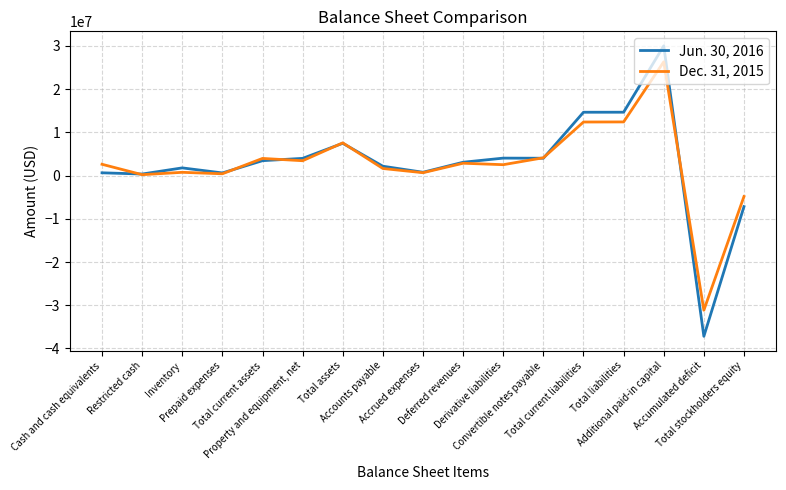

Rank the series by their maximum value, from highest to lowest.

Jun. 30, 2016, Dec. 31, 2015